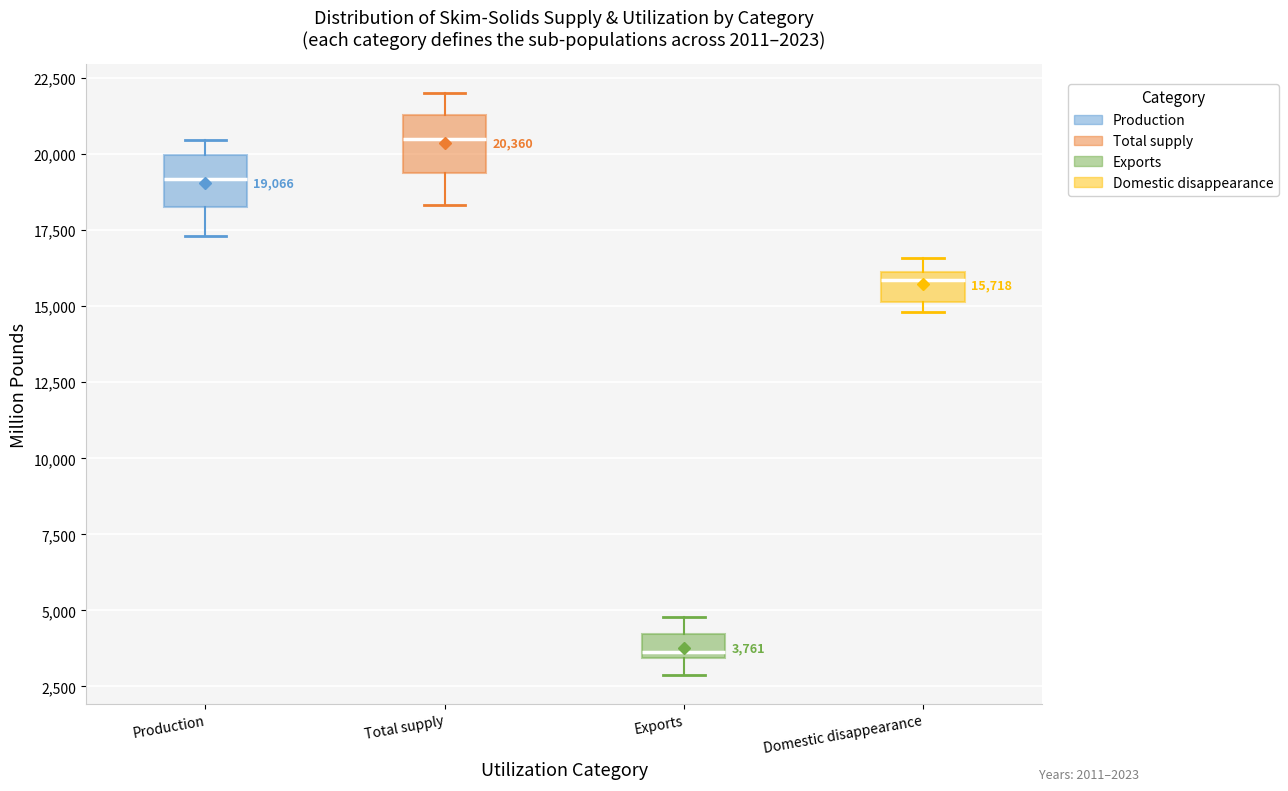

Which box has the lowest median line?

Exports